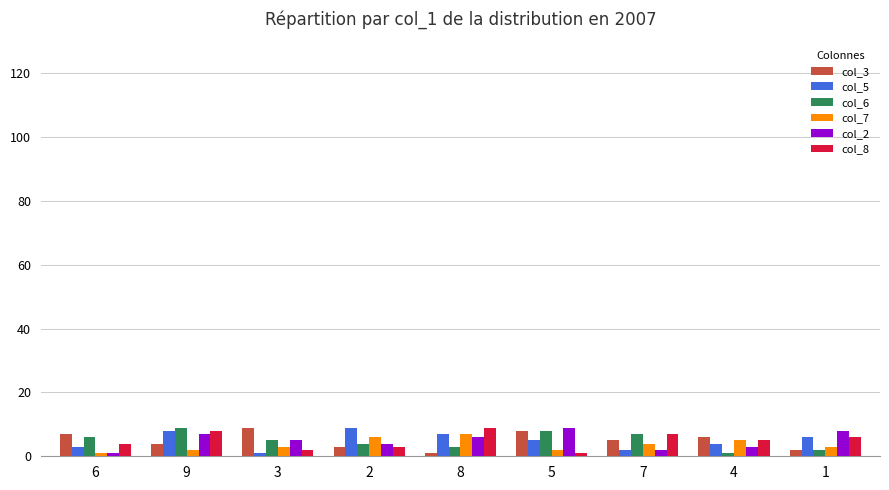

The value of col_6 at 1 is 2. True or false?

True